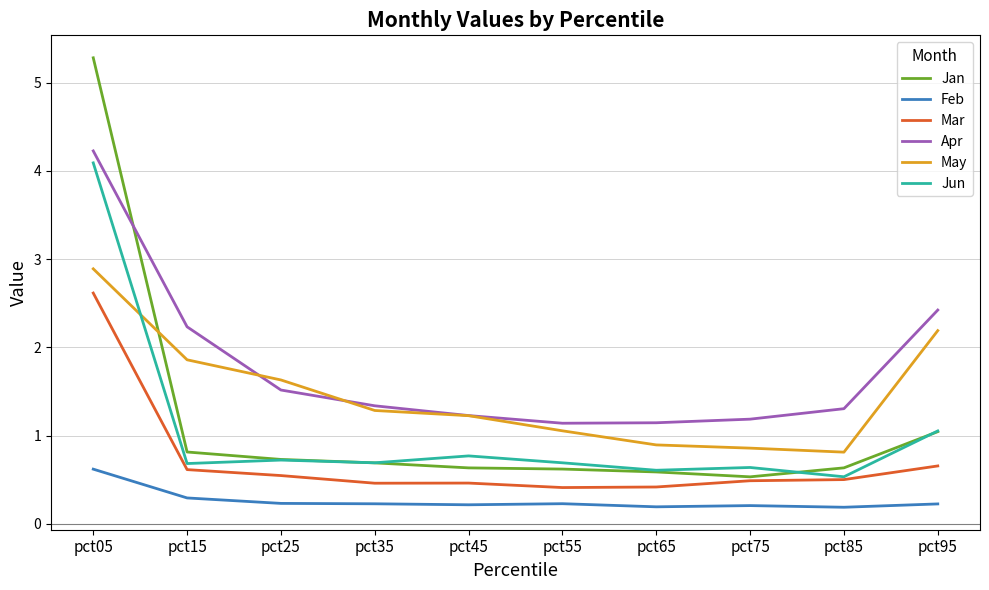

What is the spread (max minus min) of values at pct75?

1.0